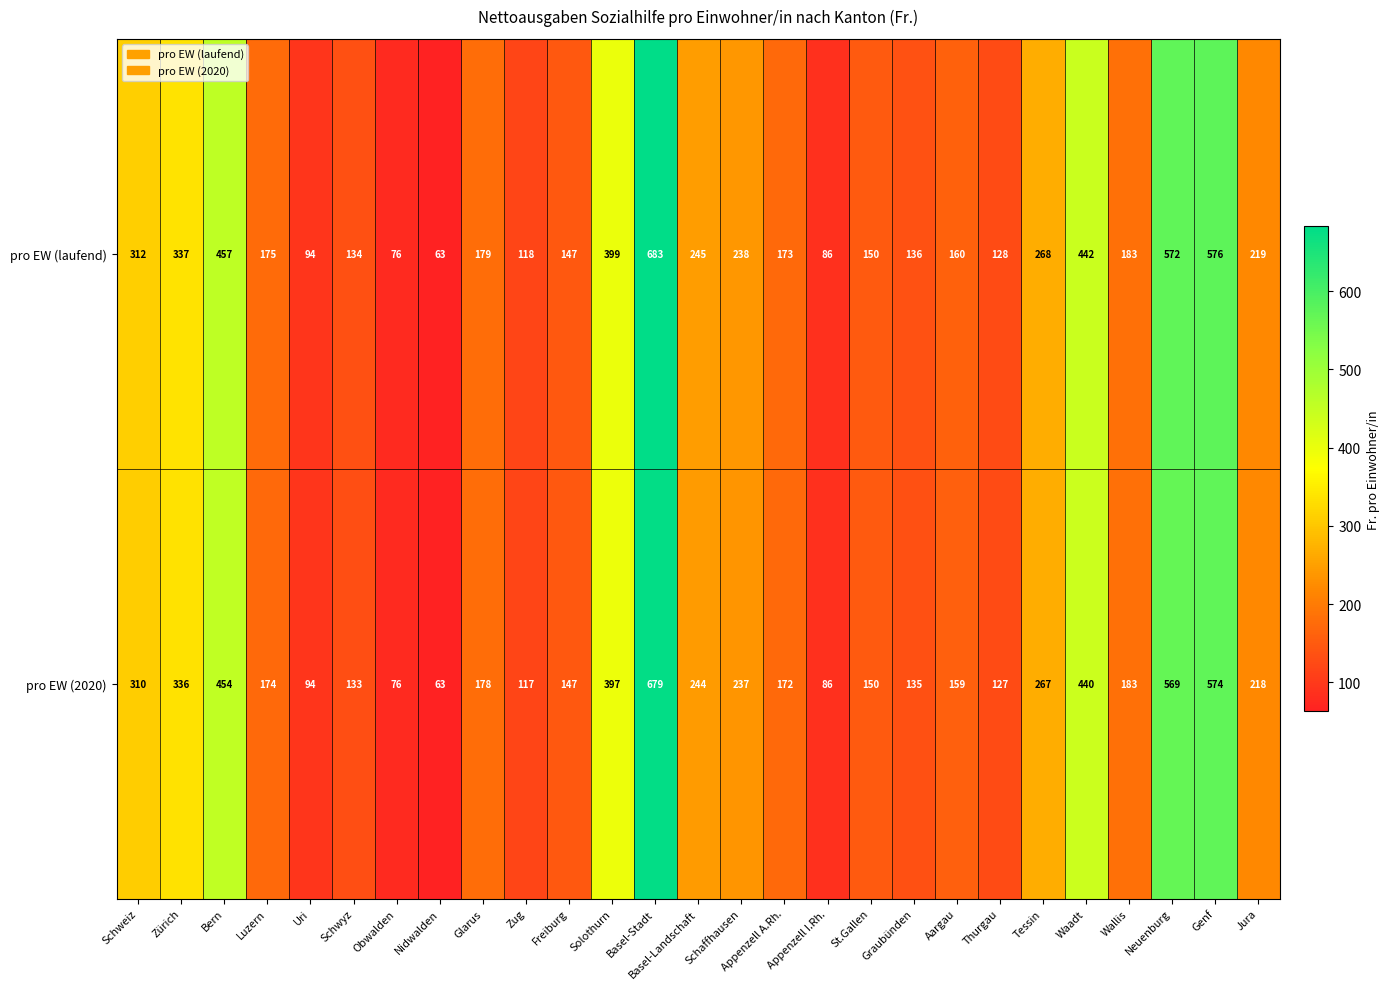

Rank the series by their maximum value, from lowest to highest.

pro EW (2020), pro EW (laufend)